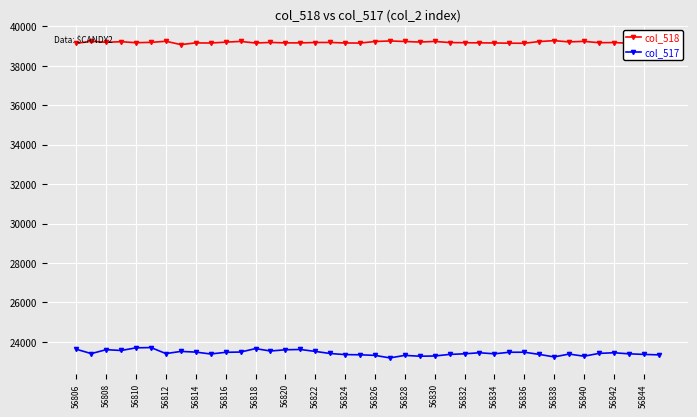

Which series has the widest spread of values?

col_517